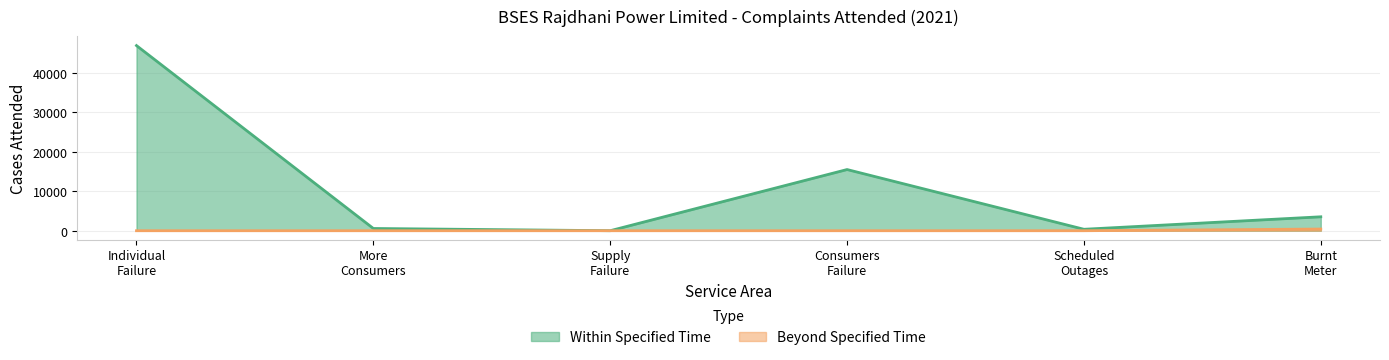

What is the label of the 4th point from the left?

Consumers
Failure